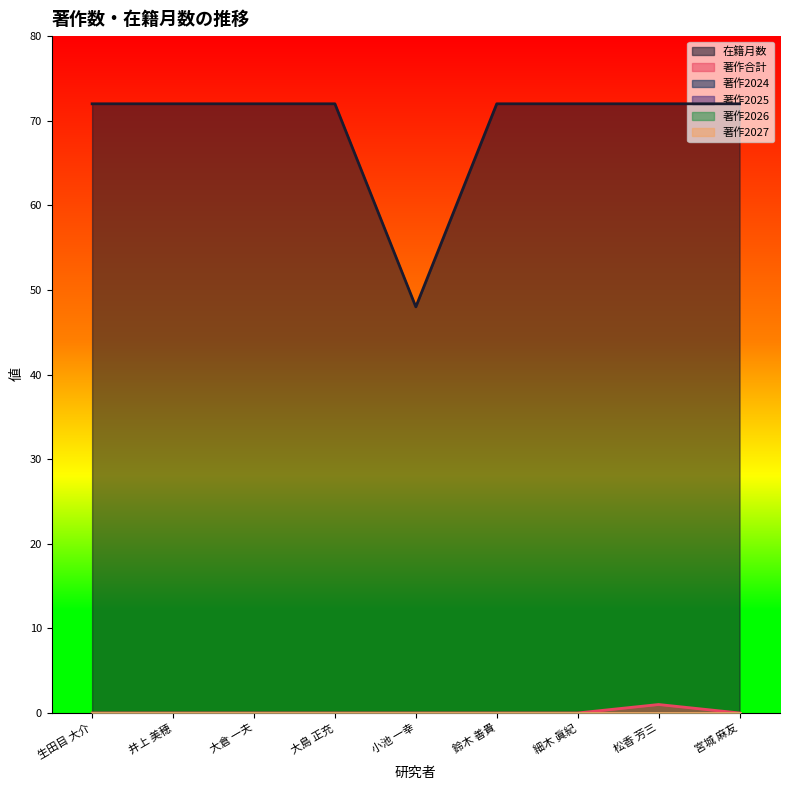

Is it true that 著作合計 equals 0 at 大倉 一夫?

False